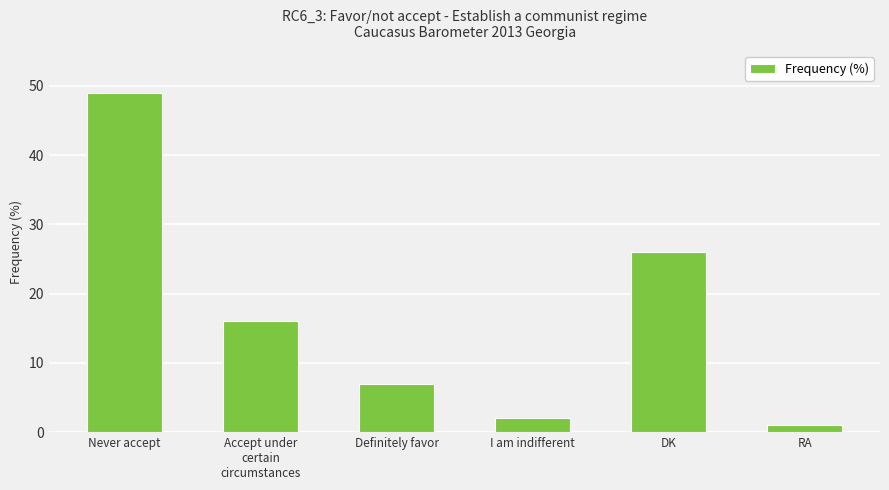

How many bars are there in total?

6